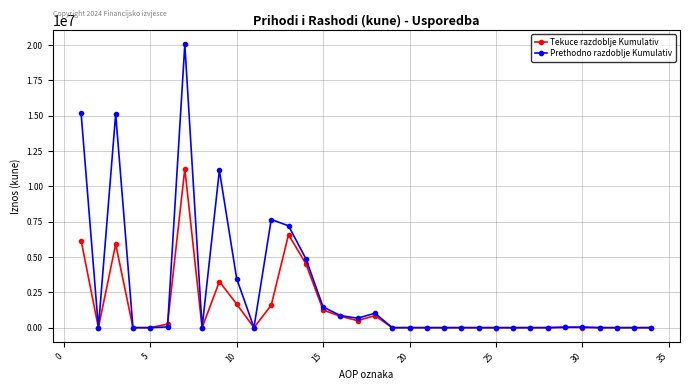

List the series in order of their peak value, lowest first.

Tekuce razdoblje Kumulativ, Prethodno razdoblje Kumulativ